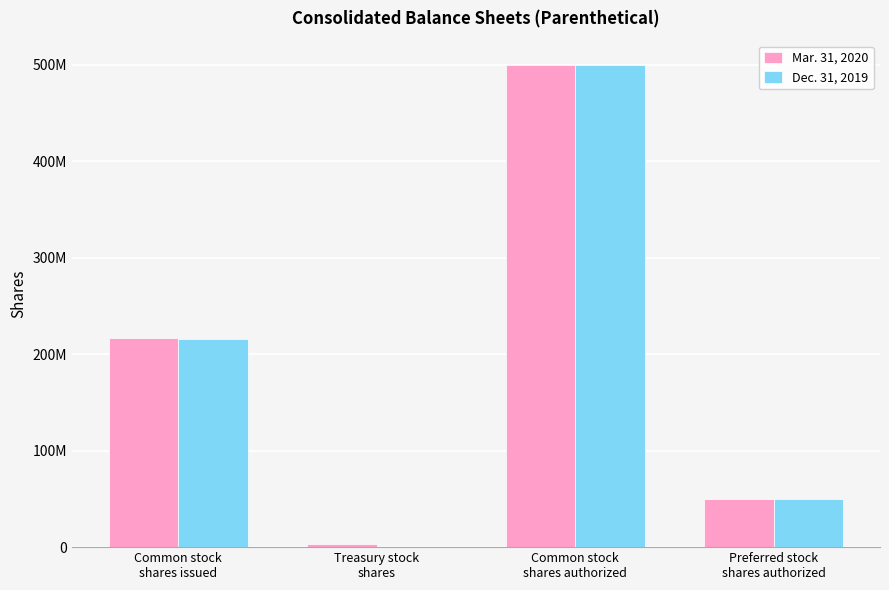

Are the bars horizontal?

No